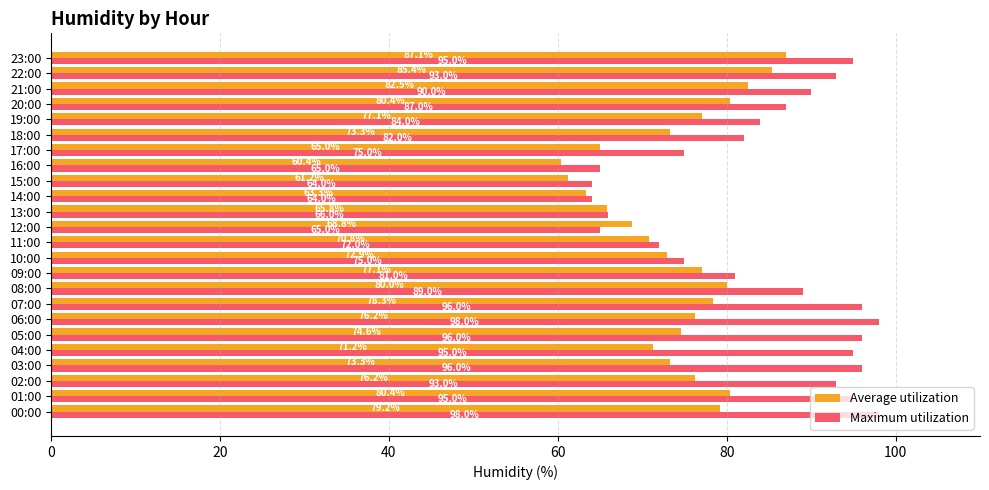

What is the sum of the Average utilization values at 17:00 and 07:00?

143.3